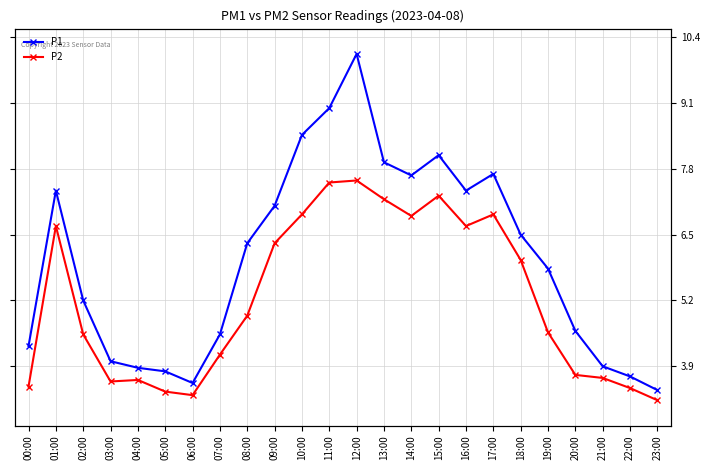

True or false: P1 has a value of 1.5 at 21:00.

False